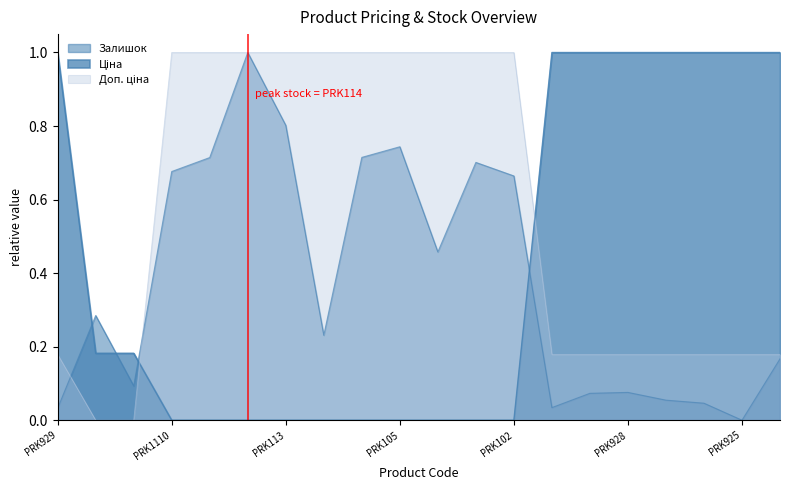

Reading left to right, transcribe all the data shown in this chart.

Ціна: PRK929=1.0	PRK934=0.2	PRK933=0.2	PRK1110=0.0	PRK109=0.0	PRK114=0.0	PRK113=0.0	PRK112=0.0	PRK111=0.0	PRK105=0.0	PRK104=0.0	PRK103=0.0	PRK102=0.0	PRK930=1.0	PRK923=1.0	PRK928=1.0	PRK927=1.0	PRK926=1.0	PRK925=1.0	PRK924=1.0
Доп. ціна: PRK929=0.2	PRK934=0.0	PRK933=0.0	PRK1110=1.0	PRK109=1.0	PRK114=1.0	PRK113=1.0	PRK112=1.0	PRK111=1.0	PRK105=1.0	PRK104=1.0	PRK103=1.0	PRK102=1.0	PRK930=0.2	PRK923=0.2	PRK928=0.2	PRK927=0.2	PRK926=0.2	PRK925=0.2	PRK924=0.2
Залишок: PRK929=0.0	PRK934=0.3	PRK933=0.1	PRK1110=0.7	PRK109=0.7	PRK114=1.0	PRK113=0.8	PRK112=0.2	PRK111=0.7	PRK105=0.7	PRK104=0.5	PRK103=0.7	PRK102=0.7	PRK930=0.0	PRK923=0.1	PRK928=0.1	PRK927=0.1	PRK926=0.0	PRK925=0.0	PRK924=0.2